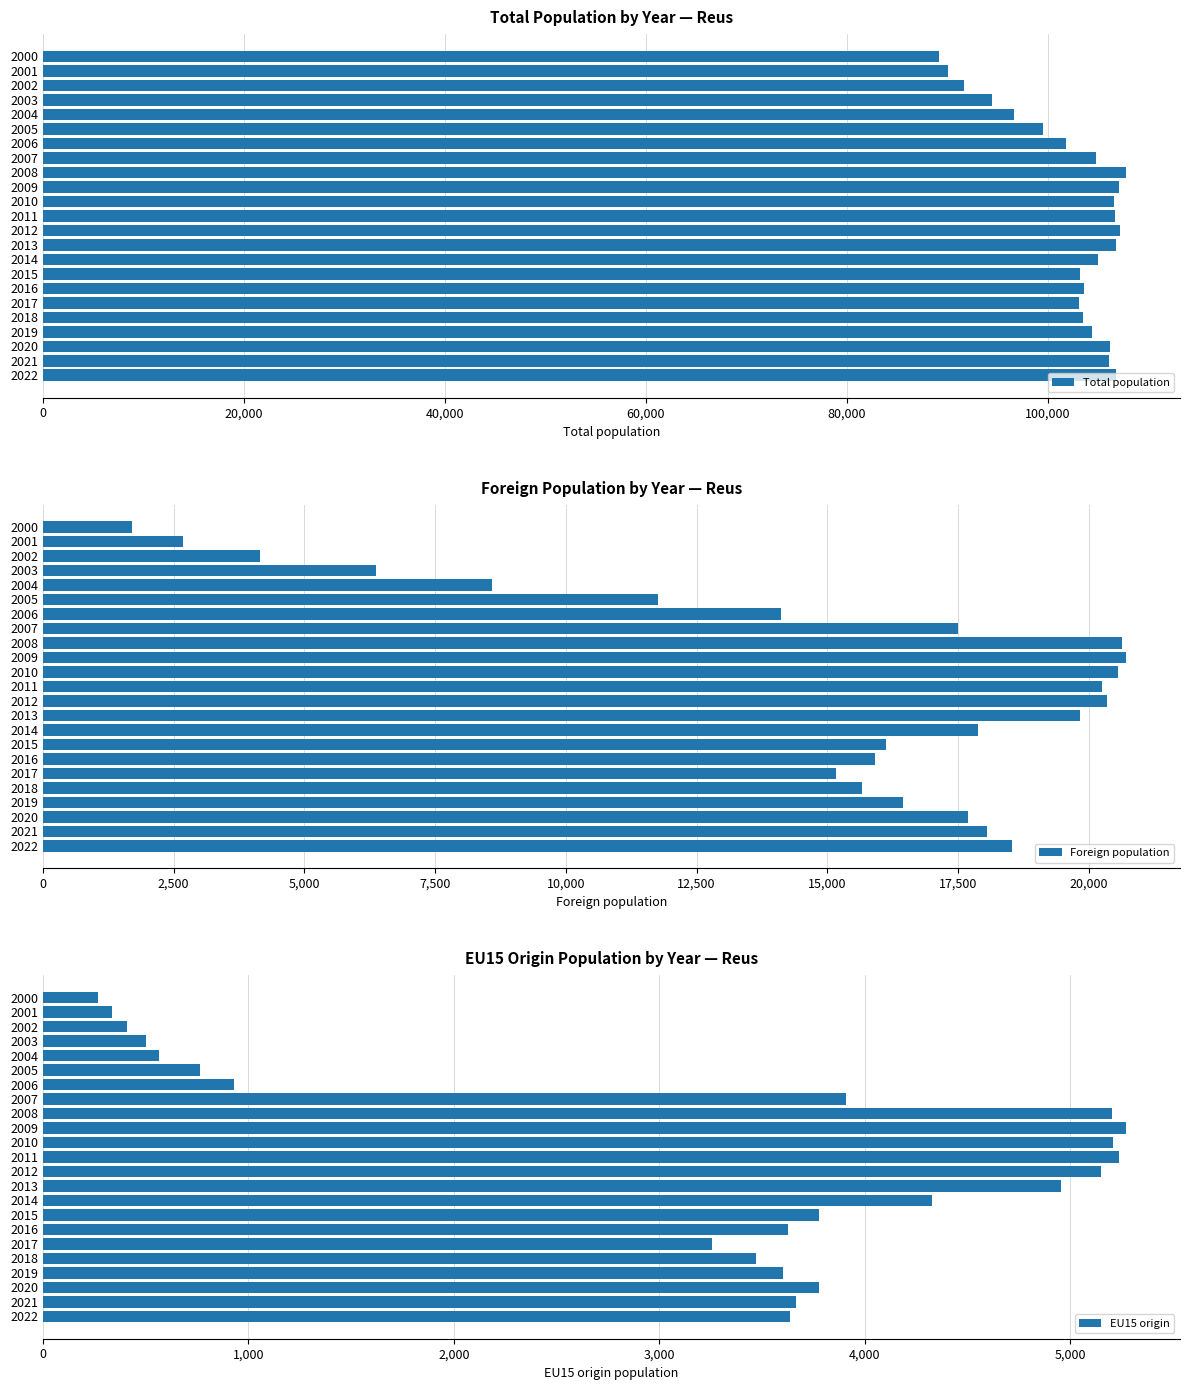

At which label is EU15 origin closest to 2769?

2017